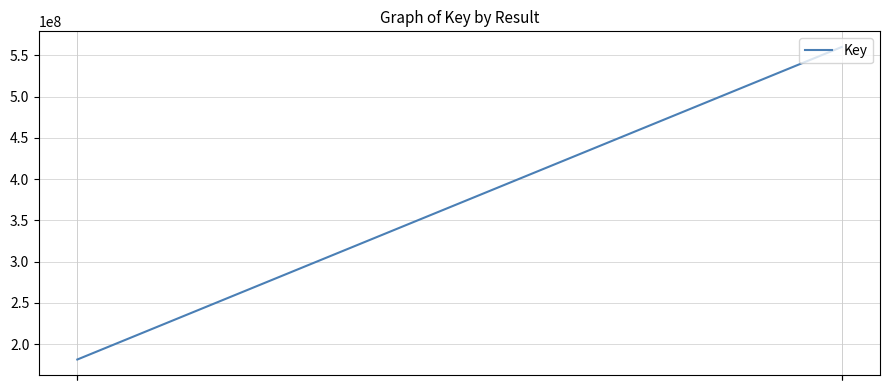

What is the difference between the maximum and second lowest values?

378896047